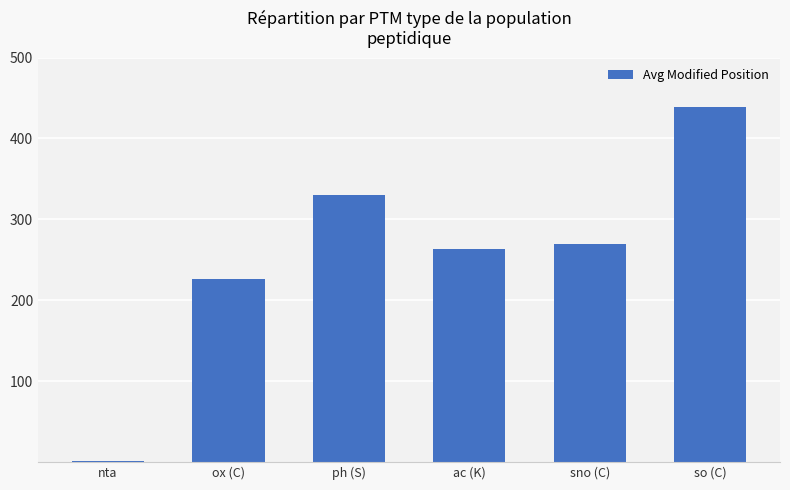

What is the greatest value displayed?

439.0